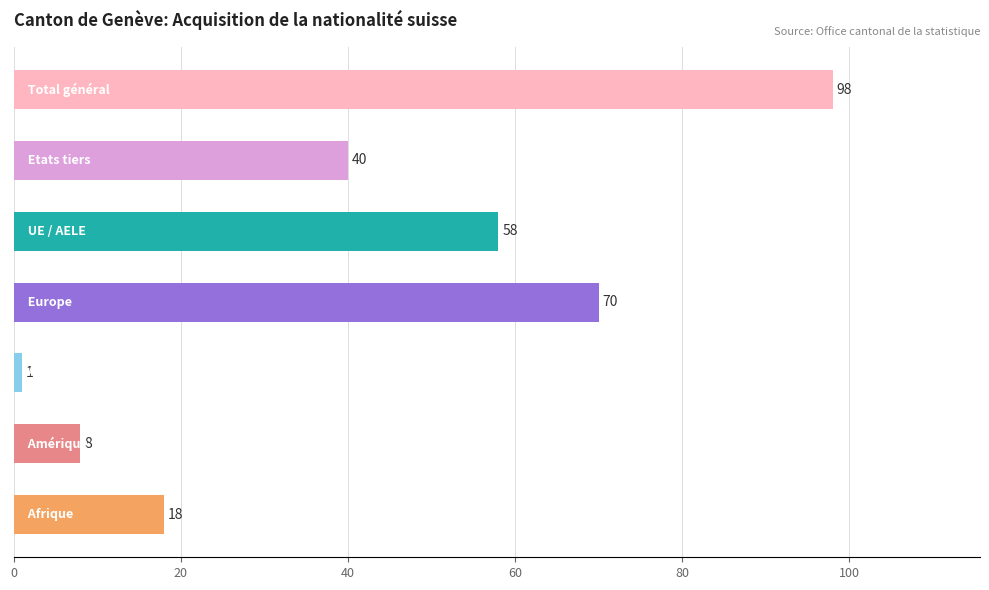

What is the average value?

42